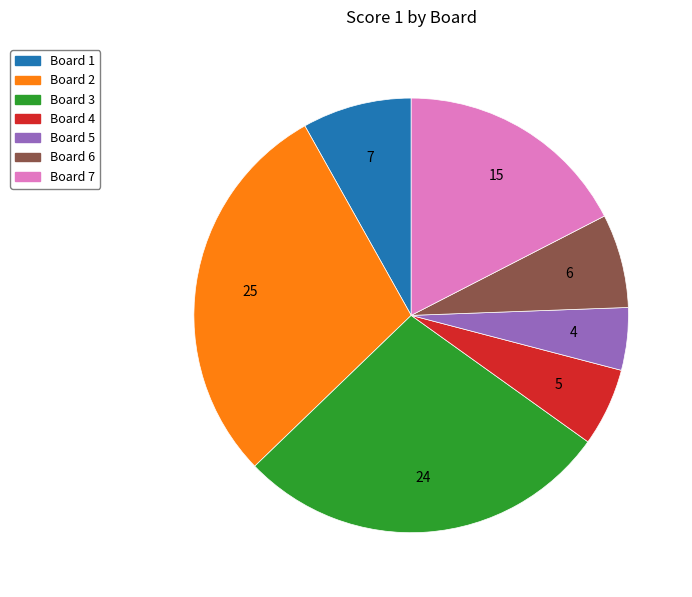

How many segments does this pie chart have?

7